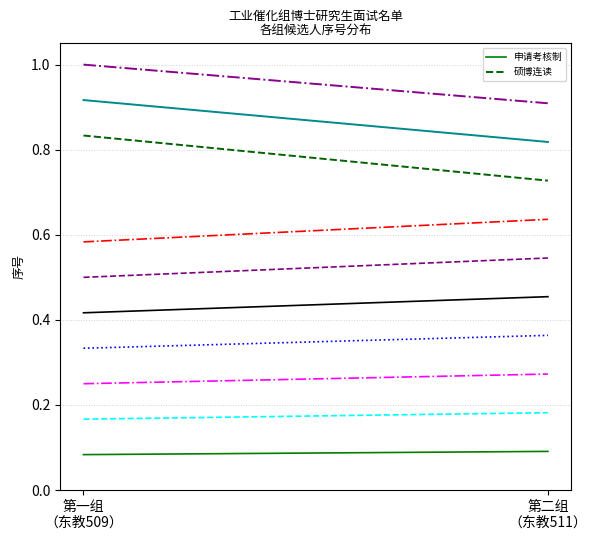

What is the spread (max minus min) of values at 第一组
（东教509）?

0.8